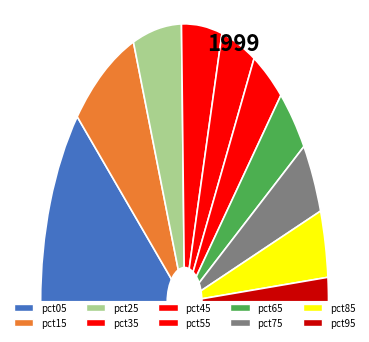

Which category has the smallest portion of the pie?

pct95